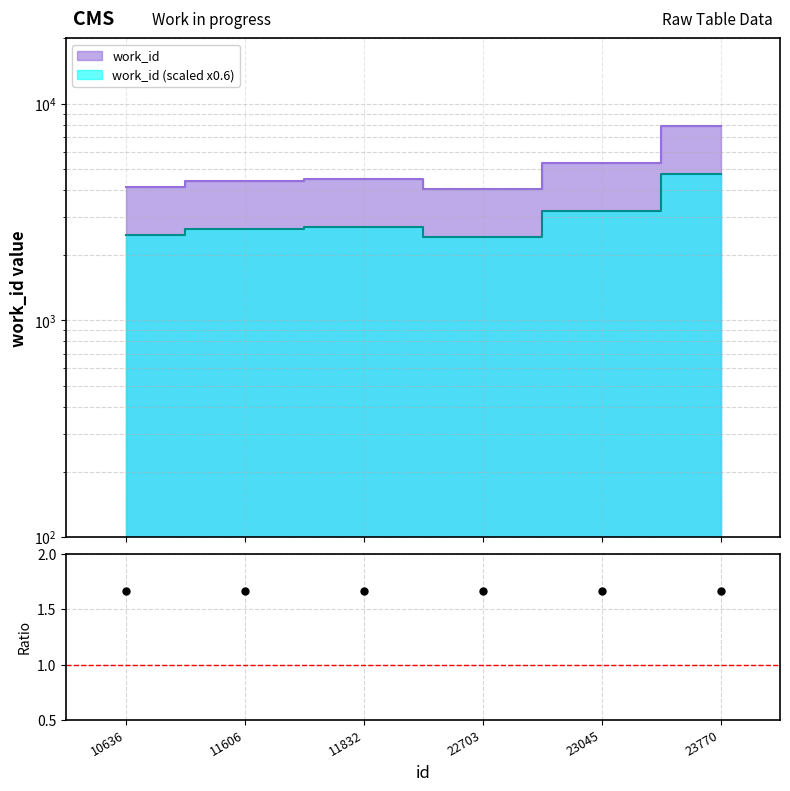

Rank the categories by value from highest to lowest.

23770, 23045, 11832, 11606, 10636, 22703